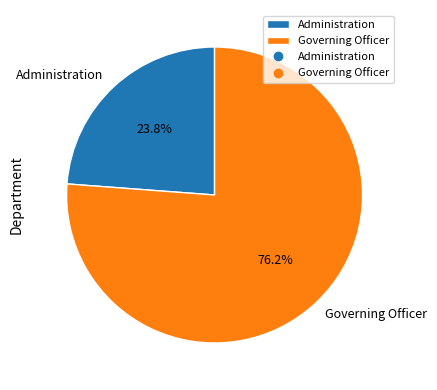

What portion of the pie excludes Administration?

76.2%